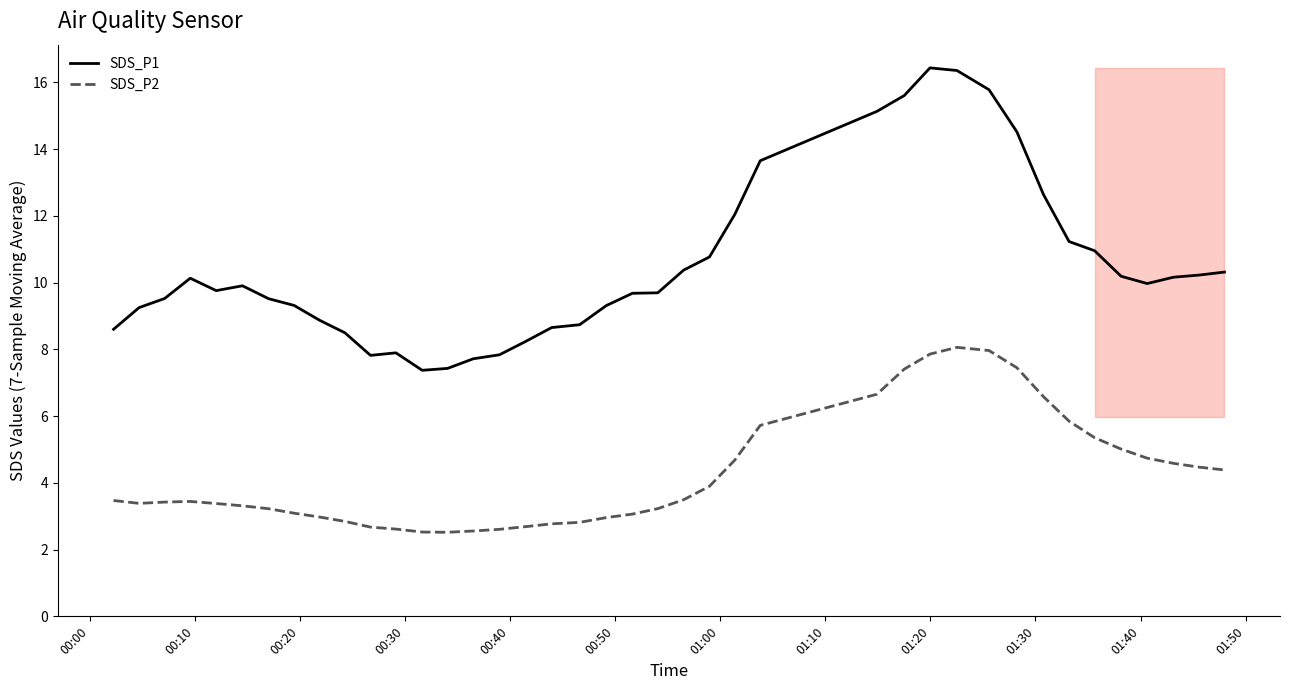

True or false: SDS_P2 and SDS_P1 cross at least once.

False